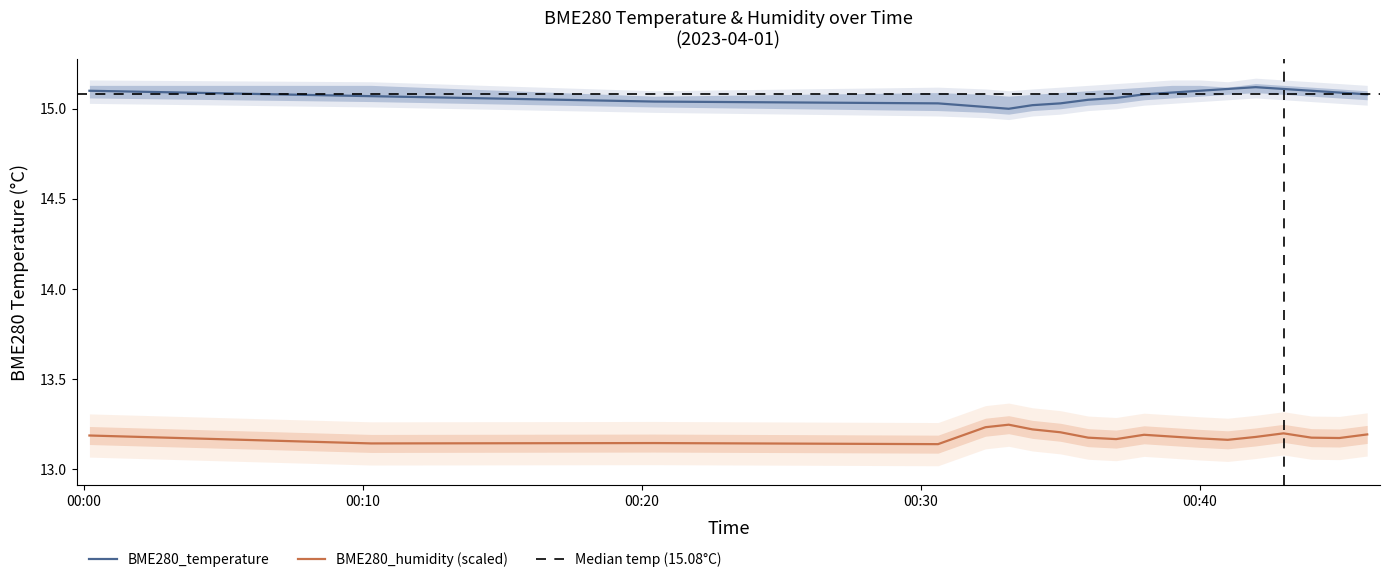

True or false: BME280_temperature has more than 1 points higher than both neighbors.

False